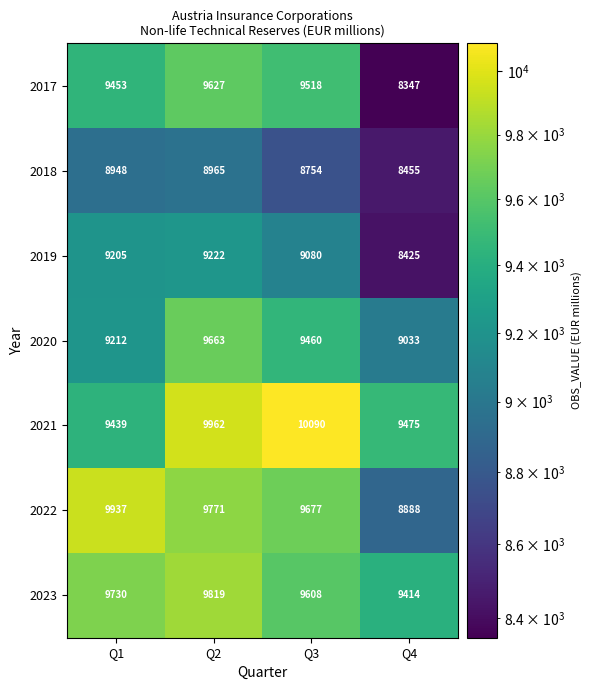

Rank the series by their maximum value, from highest to lowest.

2021, 2022, 2023, 2020, 2017, 2019, 2018